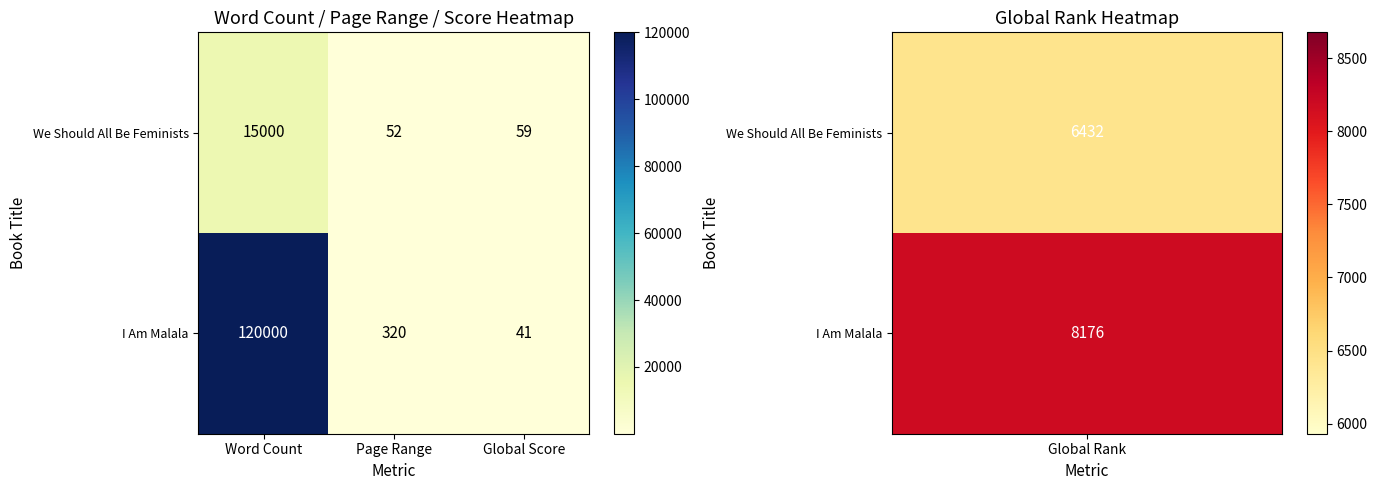

What is the approximate value of I Am Malala at Global Score, to the nearest 50?

50